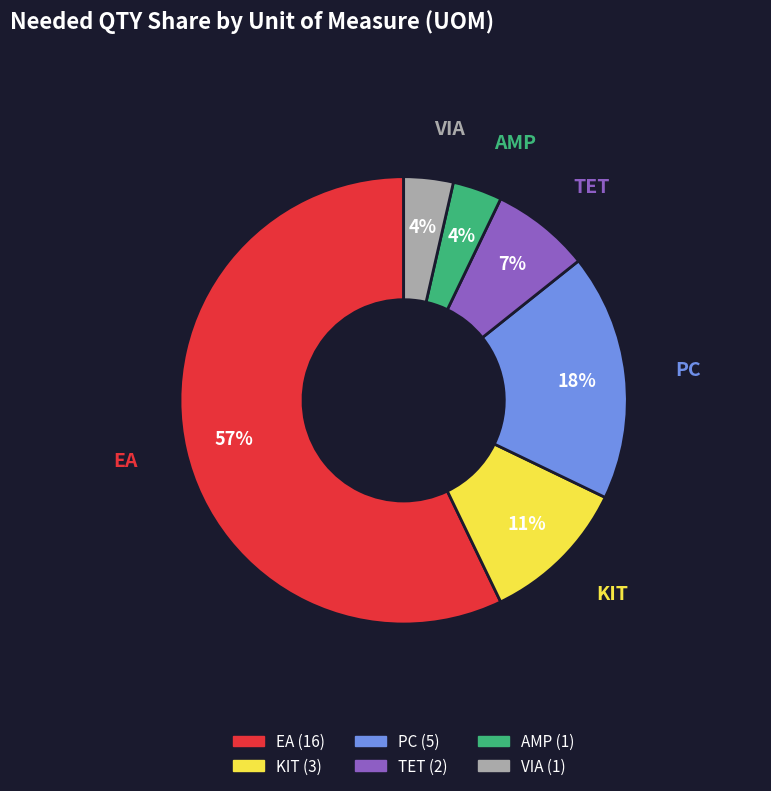

How many segments does this pie chart have?

6